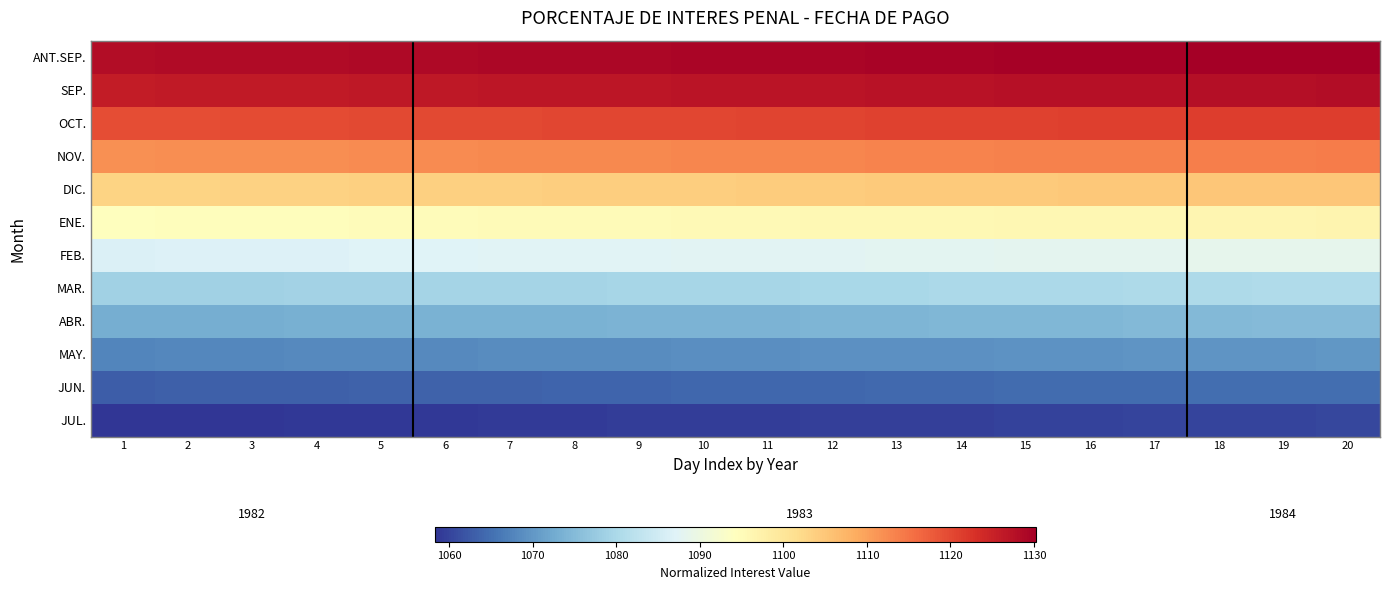

Reading left to right, extract all data points from this chart.

ANT.SEP.: 1=1128.2	2=1128.3	3=1128.4	4=1128.5	5=1128.6	6=1128.7	7=1128.9	8=1129.0	9=1129.1	10=1129.2	11=1129.3	12=1129.4	13=1129.5	14=1129.6	15=1129.7	16=1129.8	17=1129.9	18=1130.0	19=1130.1	20=1130.3
SEP.: 1=1126.0	2=1126.1	3=1126.2	4=1126.3	5=1126.4	6=1126.5	7=1126.6	8=1126.7	9=1126.8	10=1126.9	11=1127.0	12=1127.2	13=1127.3	14=1127.4	15=1127.5	16=1127.6	17=1127.7	18=1127.8	19=1127.9	20=1128.0
OCT.: 1=1119.4	2=1119.5	3=1119.7	4=1119.8	5=1119.9	6=1120.0	7=1120.1	8=1120.2	9=1120.3	10=1120.4	11=1120.5	12=1120.6	13=1120.7	14=1120.8	15=1120.9	16=1121.1	17=1121.2	18=1121.3	19=1121.4	20=1121.5
NOV.: 1=1111.9	2=1112.0	3=1112.1	4=1112.2	5=1112.3	6=1112.4	7=1112.6	8=1112.7	9=1112.8	10=1112.9	11=1113.0	12=1113.1	13=1113.2	14=1113.3	15=1113.4	16=1113.5	17=1113.6	18=1113.7	19=1113.8	20=1114.0
DIC.: 1=1103.1	2=1103.2	3=1103.4	4=1103.5	5=1103.6	6=1103.7	7=1103.8	8=1103.9	9=1104.0	10=1104.1	11=1104.2	12=1104.3	13=1104.4	14=1104.5	15=1104.6	16=1104.8	17=1104.9	18=1105.0	19=1105.1	20=1105.2
ENE.: 1=1094.5	2=1094.6	3=1094.7	4=1094.8	5=1094.9	6=1095.0	7=1095.1	8=1095.2	9=1095.4	10=1095.5	11=1095.6	12=1095.7	13=1095.8	14=1095.9	15=1096.0	16=1096.1	17=1096.2	18=1096.3	19=1096.4	20=1096.5
FEB.: 1=1086.6	2=1086.7	3=1086.8	4=1086.9	5=1087.0	6=1087.1	7=1087.2	8=1087.4	9=1087.5	10=1087.6	11=1087.7	12=1087.8	13=1087.9	14=1088.0	15=1088.1	16=1088.2	17=1088.3	18=1088.4	19=1088.5	20=1088.6
MAR.: 1=1078.6	2=1078.7	3=1078.8	4=1078.9	5=1079.0	6=1079.1	7=1079.2	8=1079.3	9=1079.4	10=1079.5	11=1079.6	12=1079.7	13=1079.9	14=1080.0	15=1080.1	16=1080.2	17=1080.3	18=1080.4	19=1080.5	20=1080.6
ABR.: 1=1072.9	2=1073.1	3=1073.2	4=1073.3	5=1073.4	6=1073.5	7=1073.6	8=1073.7	9=1073.8	10=1073.9	11=1074.0	12=1074.1	13=1074.2	14=1074.3	15=1074.5	16=1074.6	17=1074.7	18=1074.8	19=1074.9	20=1075.0
MAY.: 1=1067.8	2=1067.9	3=1068.0	4=1068.1	5=1068.2	6=1068.3	7=1068.5	8=1068.6	9=1068.7	10=1068.8	11=1068.9	12=1069.0	13=1069.1	14=1069.2	15=1069.3	16=1069.4	17=1069.5	18=1069.6	19=1069.7	20=1069.9
JUN.: 1=1063.0	2=1063.1	3=1063.2	4=1063.3	5=1063.4	6=1063.5	7=1063.6	8=1063.7	9=1063.8	10=1063.9	11=1064.1	12=1064.2	13=1064.3	14=1064.4	15=1064.5	16=1064.6	17=1064.7	18=1064.8	19=1064.9	20=1065.0
JUL.: 1=1058.3	2=1058.4	3=1058.5	4=1058.6	5=1058.7	6=1058.8	7=1058.9	8=1059.0	9=1059.1	10=1059.3	11=1059.4	12=1059.5	13=1059.6	14=1059.7	15=1059.8	16=1059.9	17=1060.0	18=1060.1	19=1060.2	20=1060.3